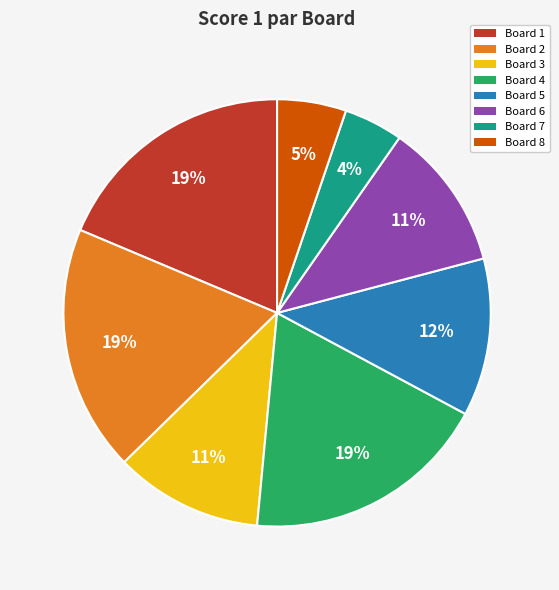

Which category has the smallest portion of the pie?

Board 7